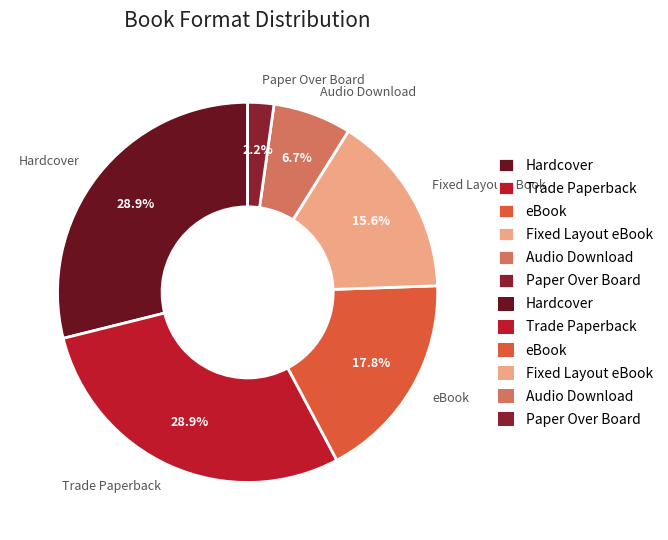

What percentage is the Audio Download slice, to the nearest percent?

7%